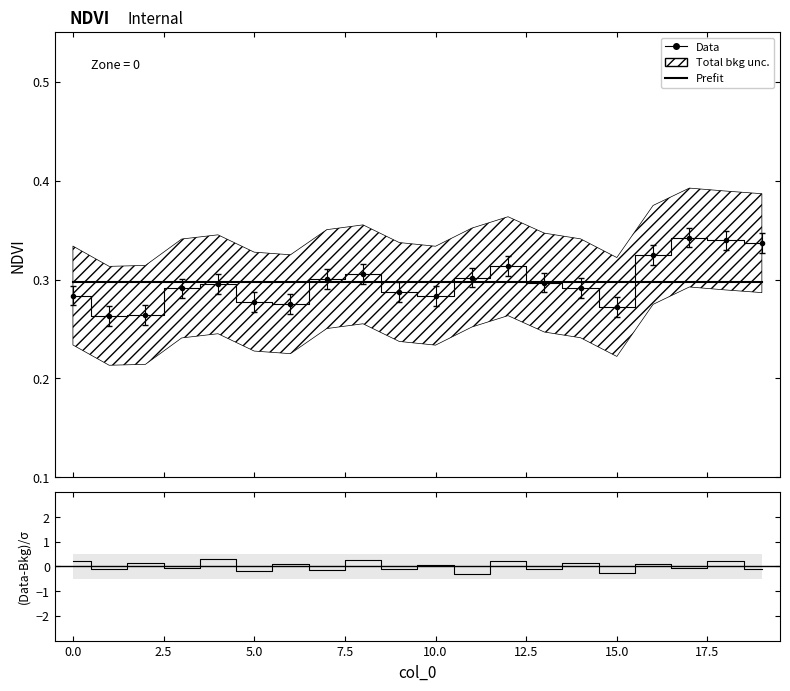

Which series ends up on top after the final intersection of Data and residuals?

Data